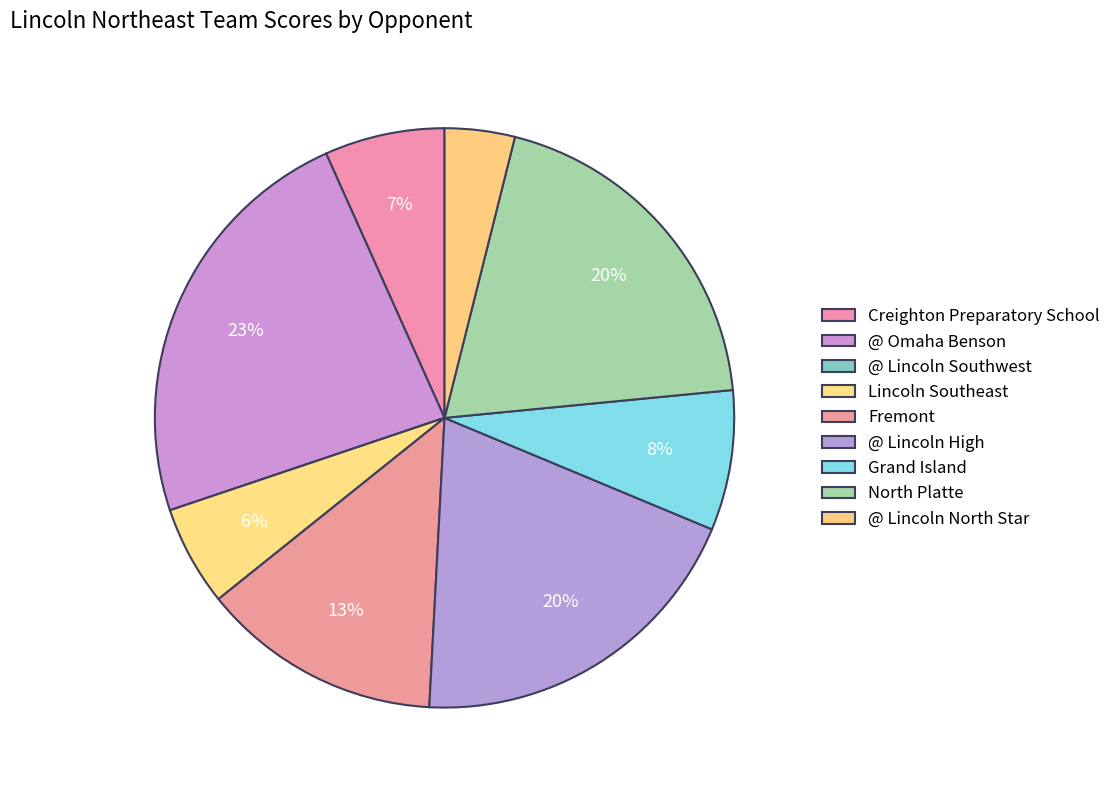

To the nearest percent, what is the combined percentage of Grand Island and Creighton Preparatory School?

15%